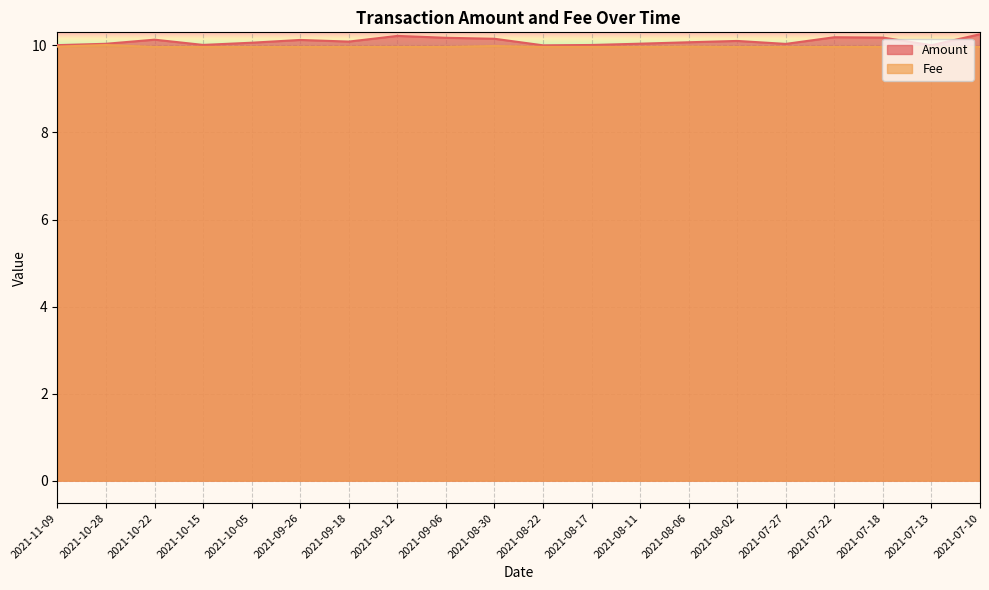

What is the label of the 11th point from the left?

2021-08-22